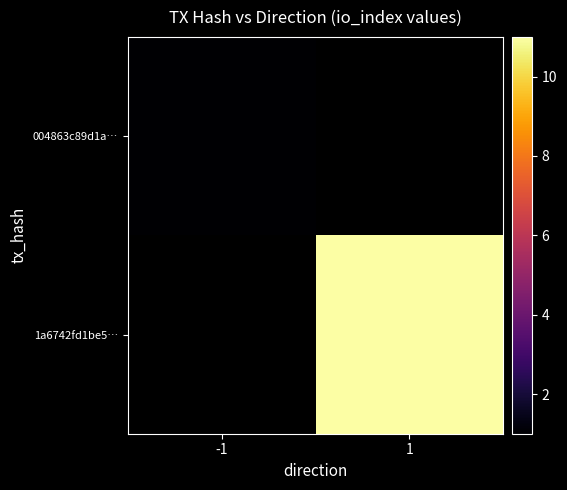

What is the maximum value shown in the chart?

11.0